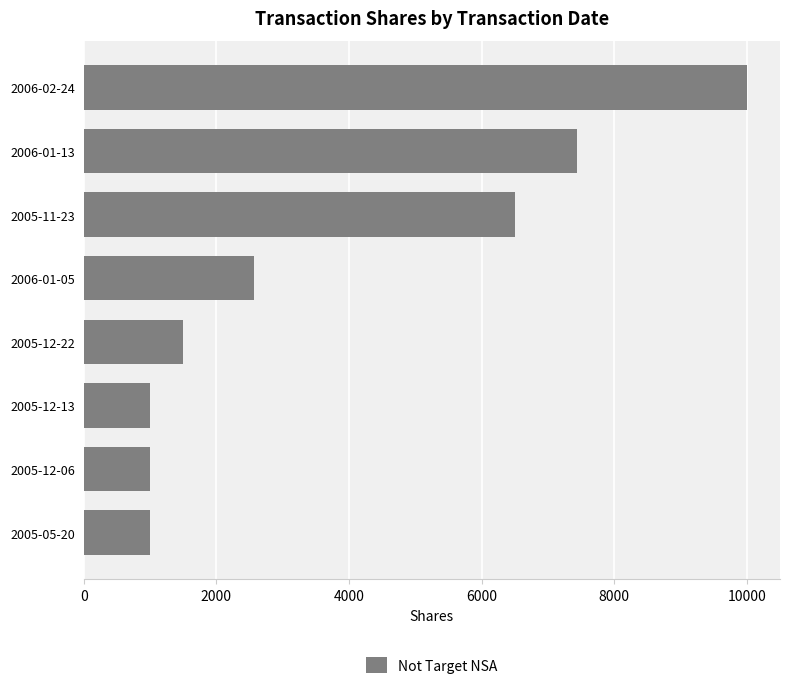

What is the change in value from 2006-01-05 to 2005-05-20?

-1567